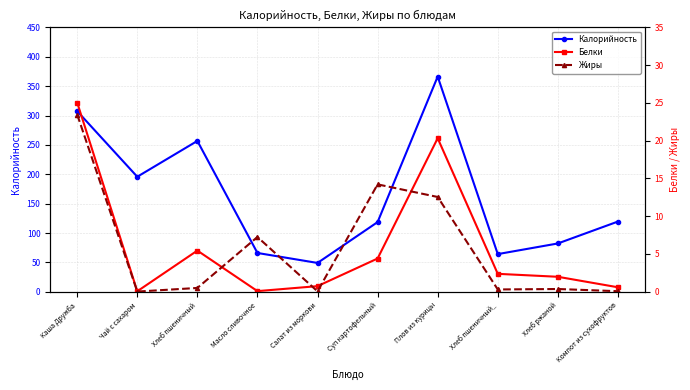

At which label does Калорийность first exceed 119?

Каша Дружба